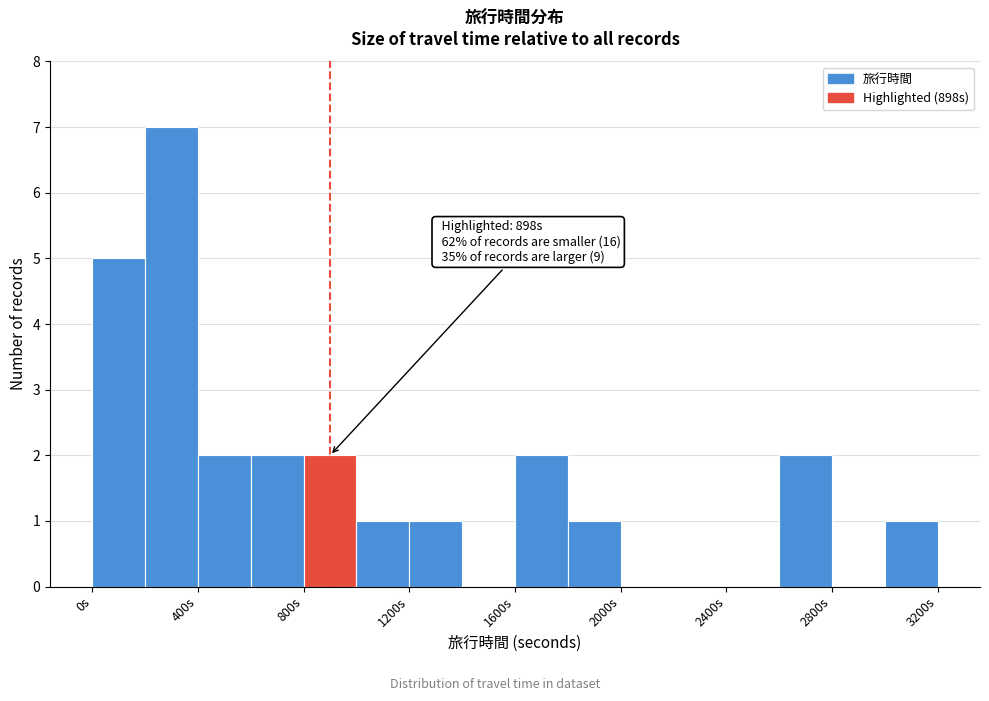

Over which range of the x-axis is the bar tallest?

200 to 400